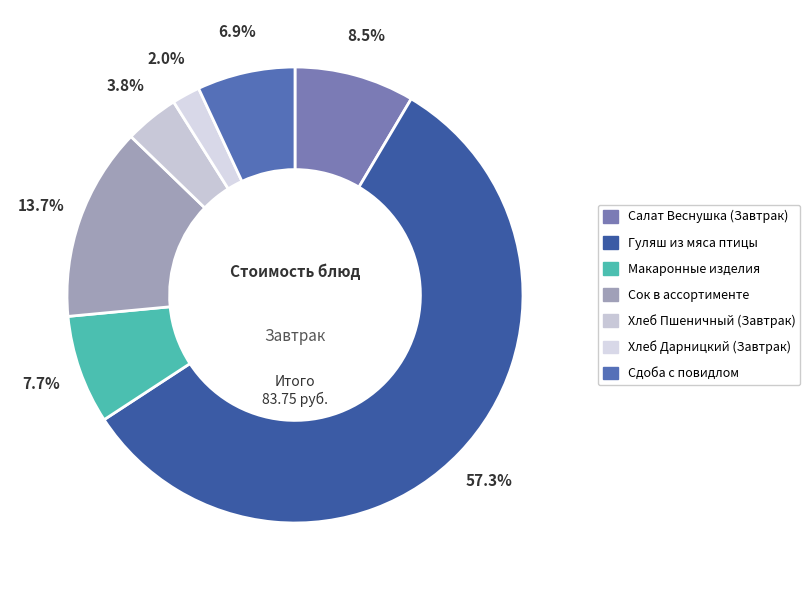

Which slice is the smallest?

Хлеб Дарницкий (Завтрак)